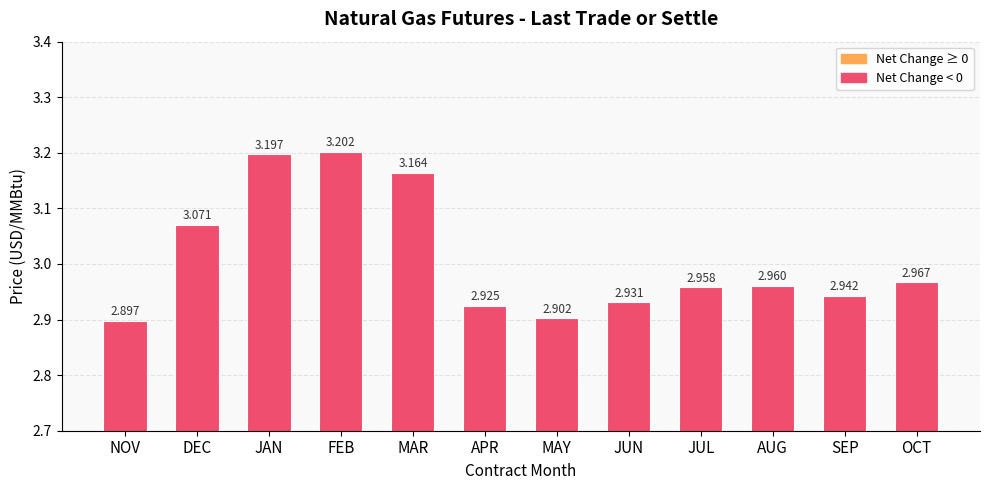

How many values are between 2 and 3?

8